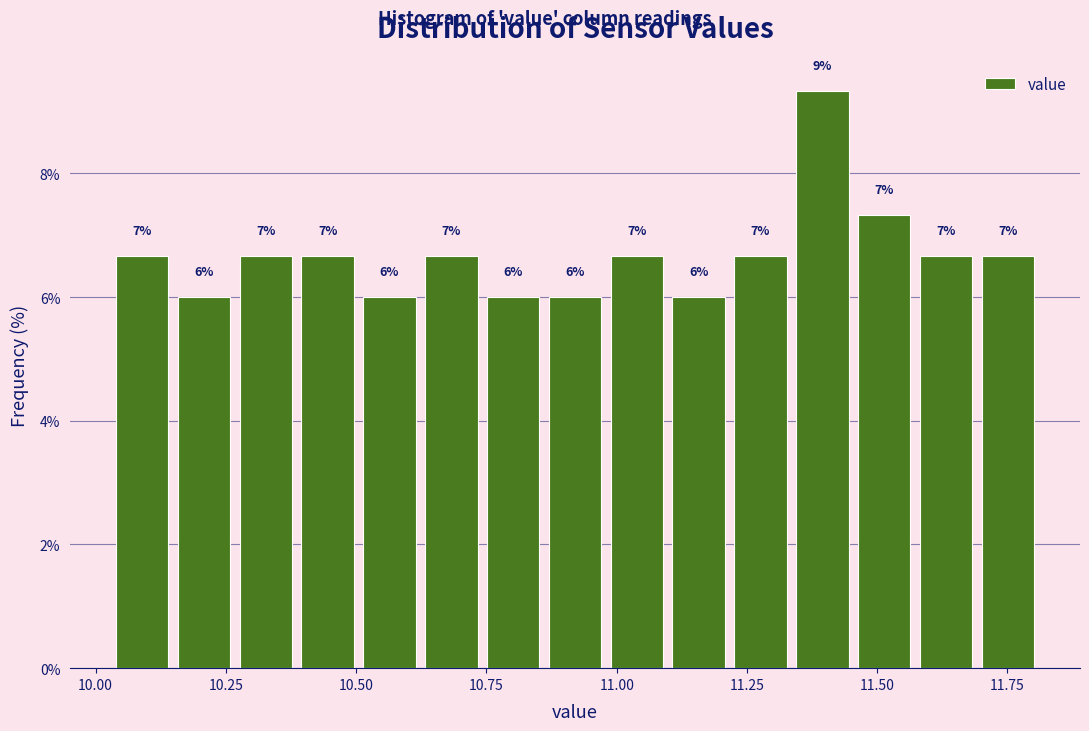

Read against the x-axis, roughly where is the centre of the tallest bar?

11.40